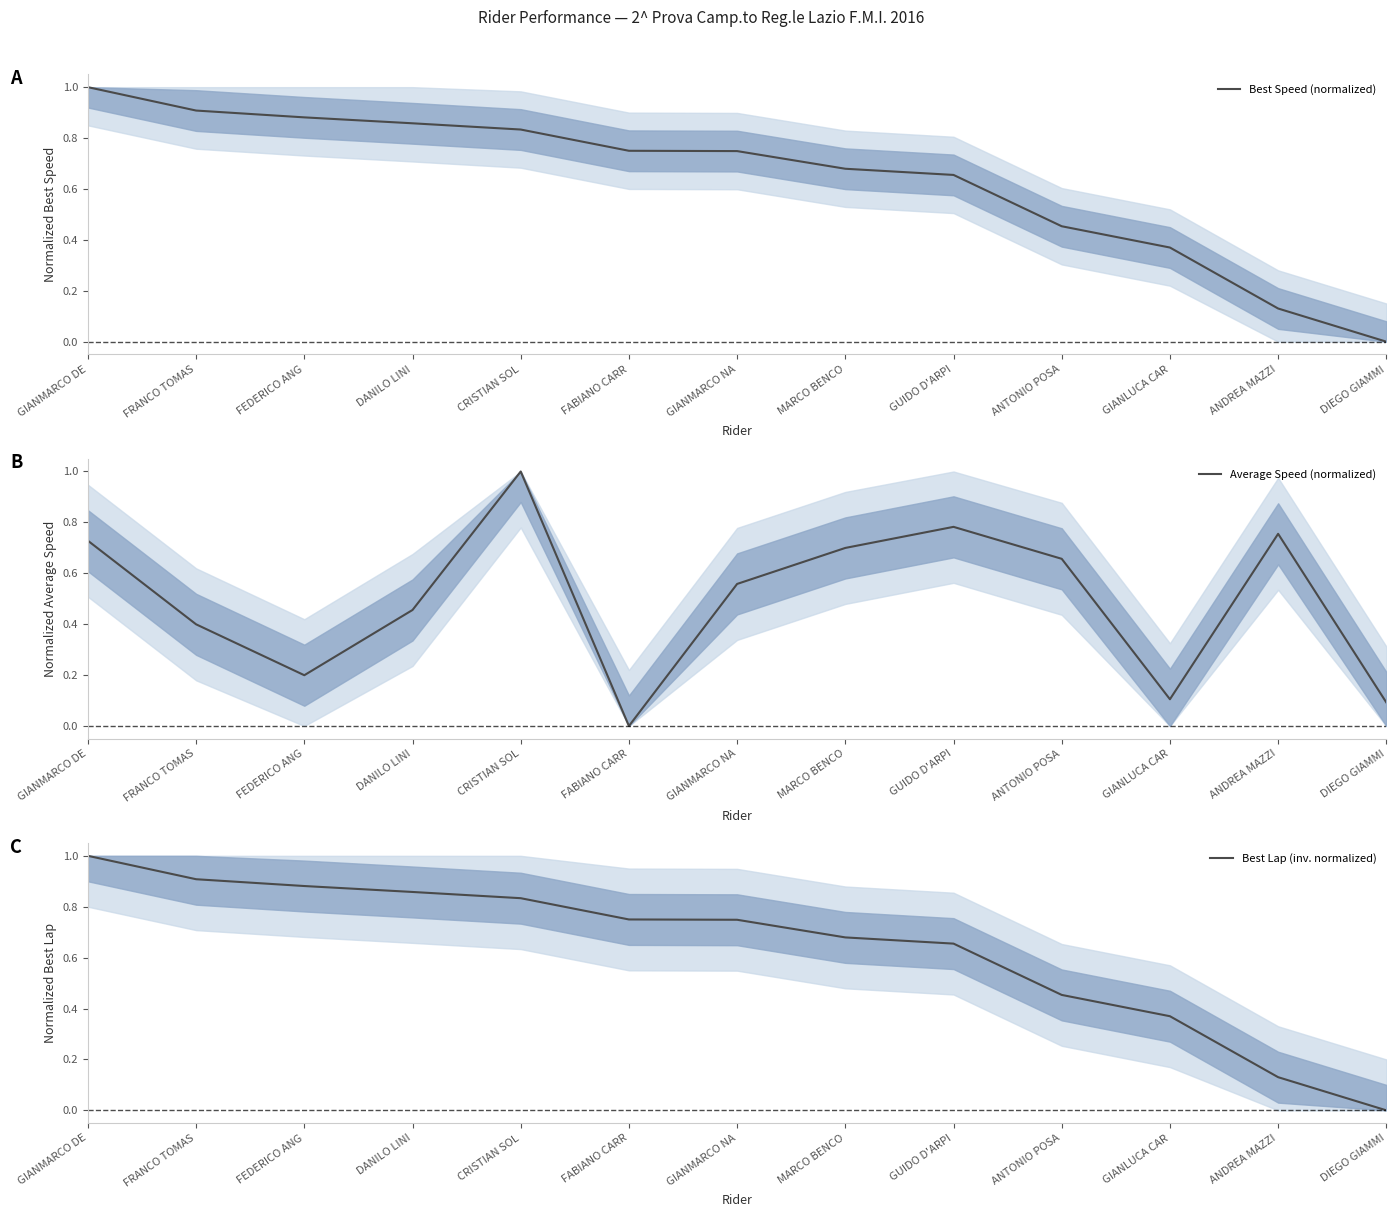

Does the chart have visible grid lines?

No